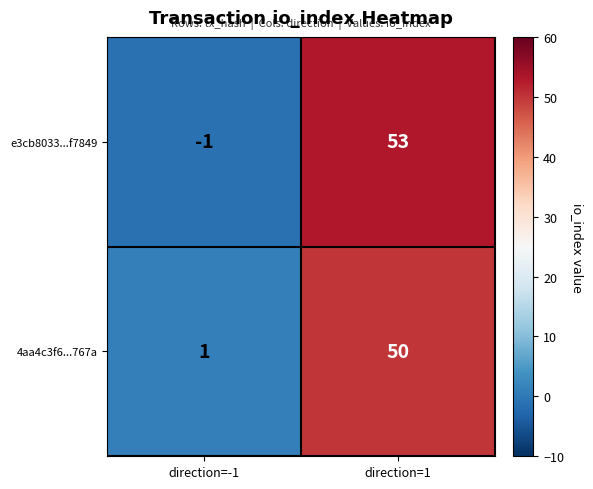

Reading left to right, list all the values displayed in this chart.

e3cb8033...f7849: -1	53
4aa4c3f6...767a: 1	50